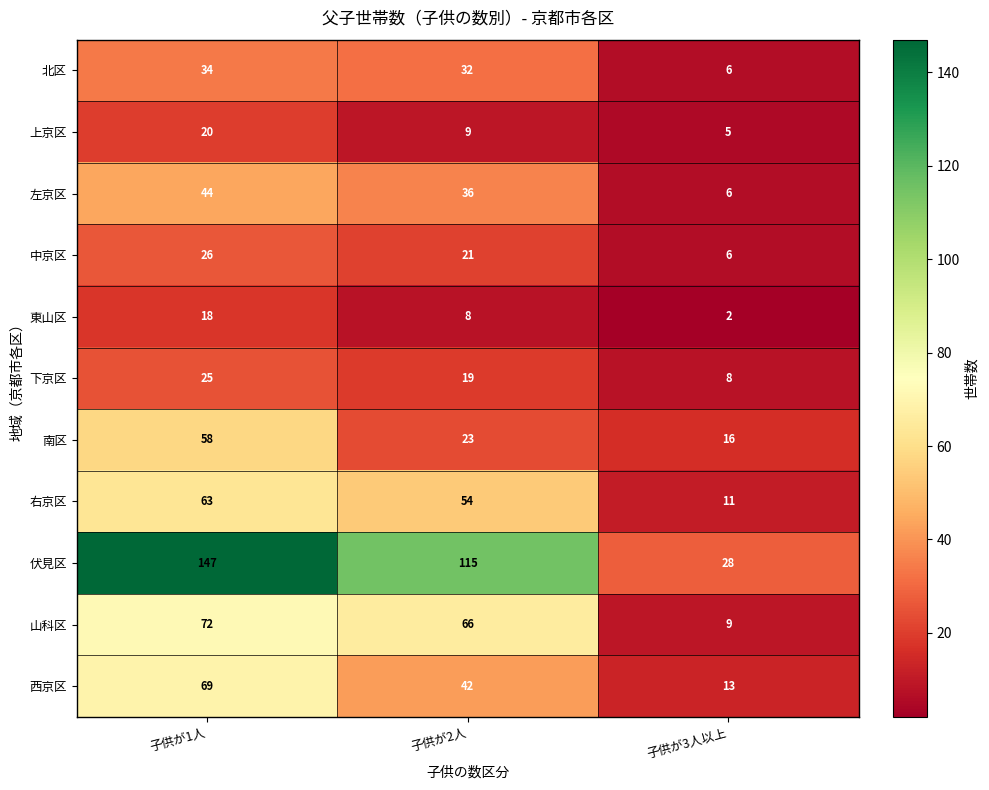

Between 子供が1人 and 子供が3人以上, which series saw the biggest shift?

伏見区